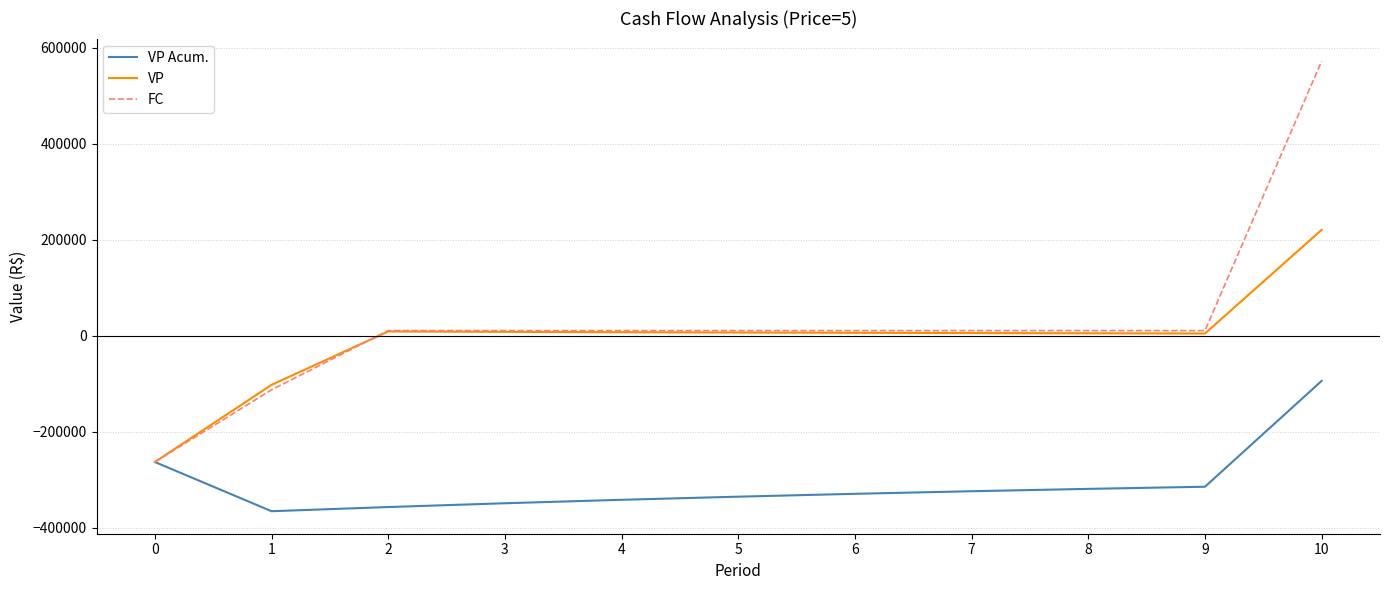

At which category is the sum across all series the highest?

10